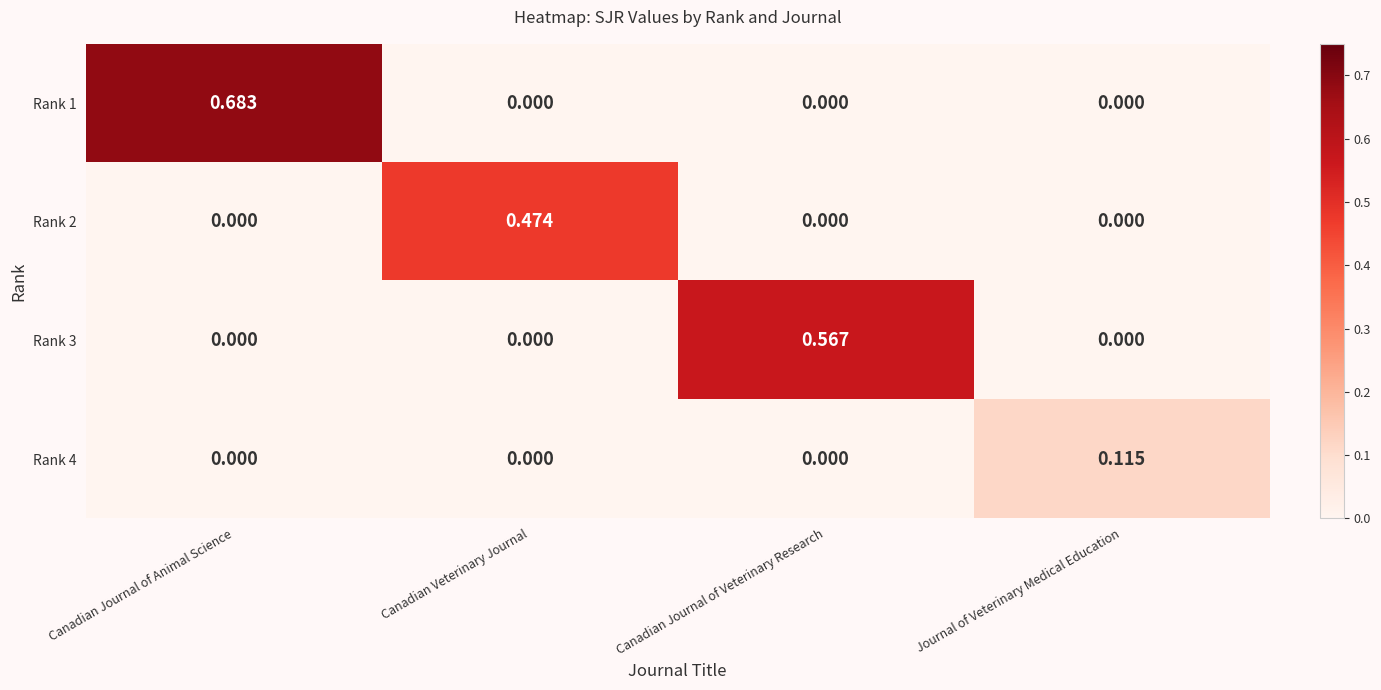

How many data points does each series have?

4